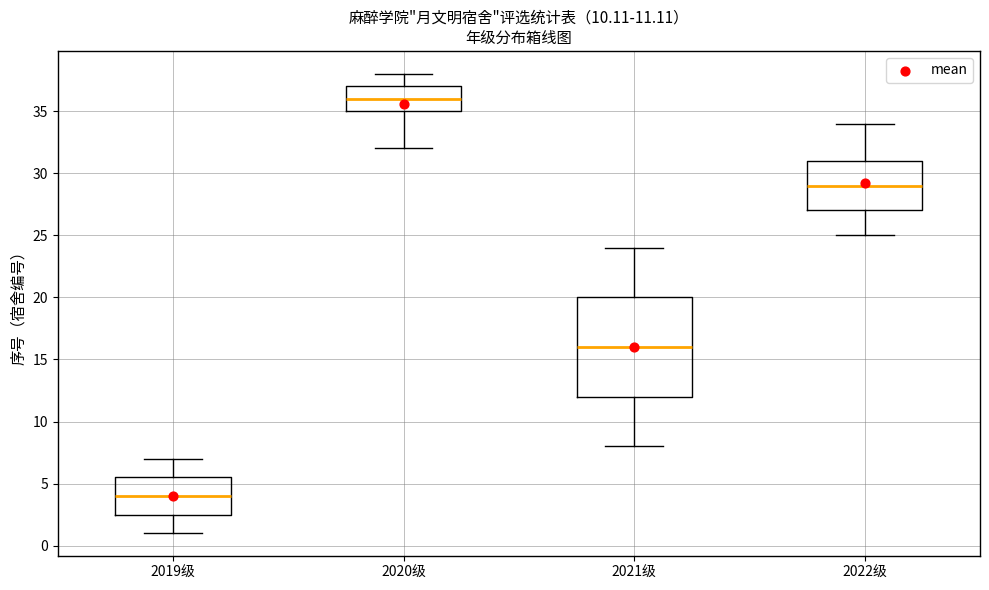

Comparing the boxes themselves (not the whiskers), which one is the tallest?

2021级